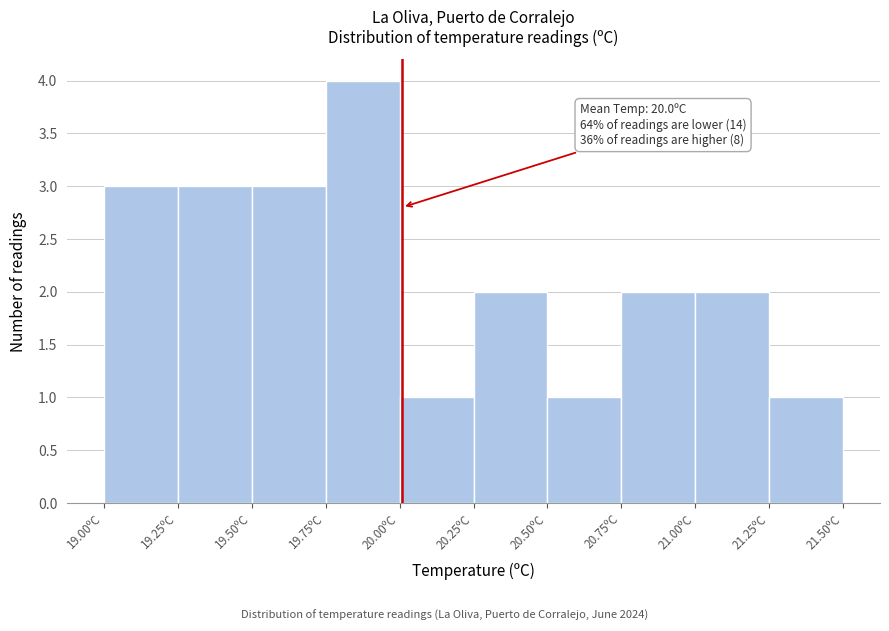

Which range on the x-axis has the tallest bar?

19.75 to 20.00